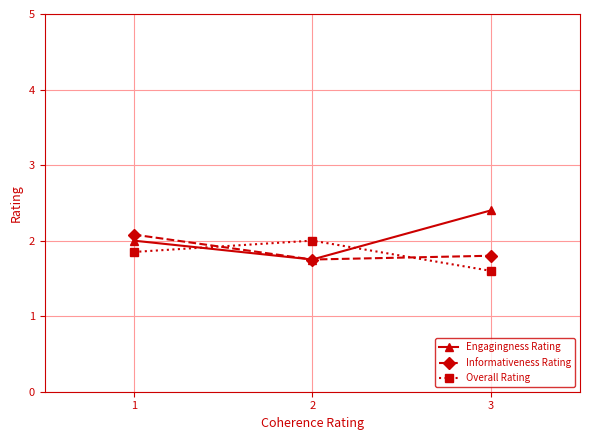

Is it true that Overall Rating equals 1.1 at 1?

False